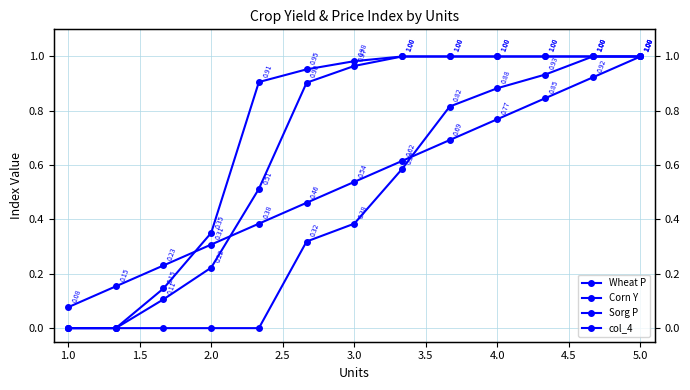

The value of Corn Y at 1.0 is 0.0. True or false?

True